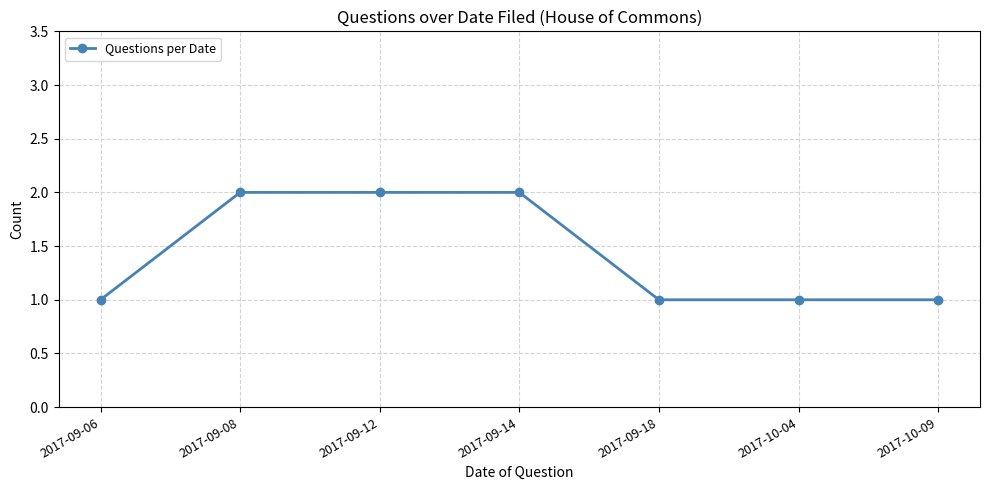

What is the smallest value displayed?

1